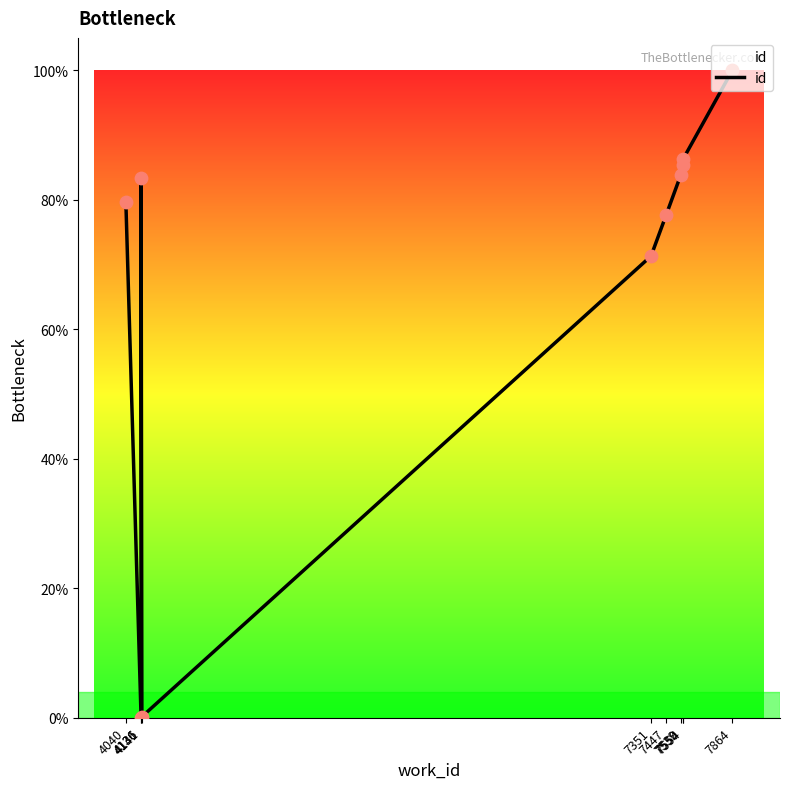

Which has a higher value, 7539 or 7550?

7550